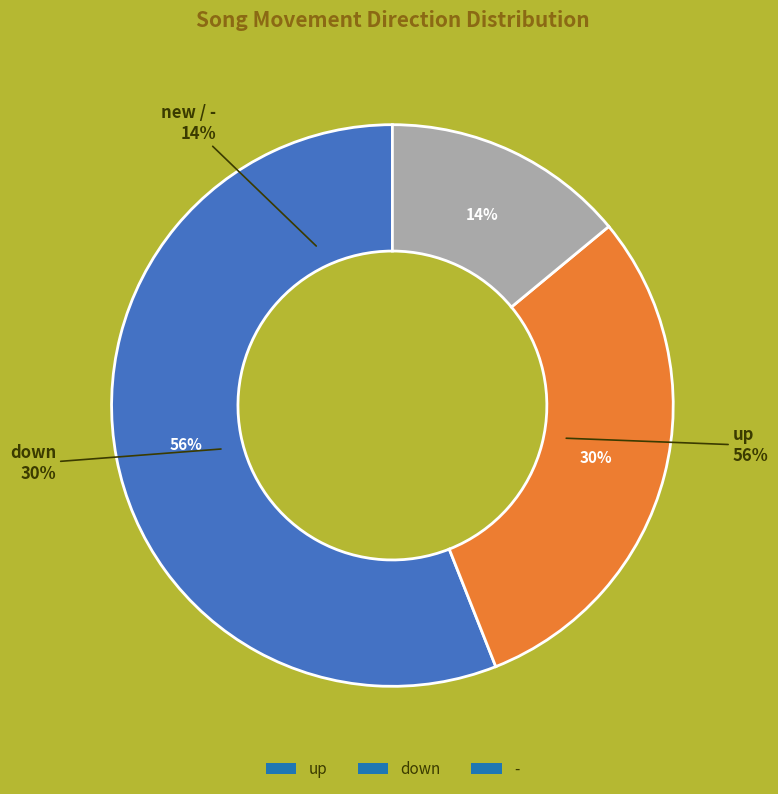

What percentage is the down slice, to the nearest percent?

30%